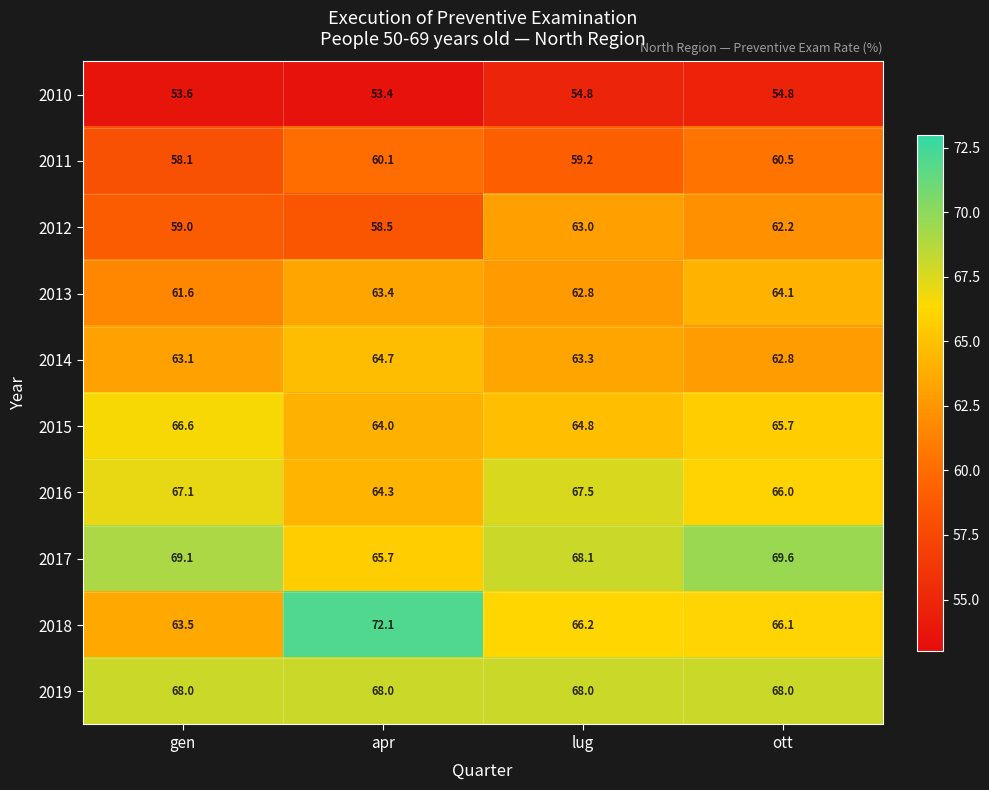

The value of 2018 at apr is 126.1. True or false?

False